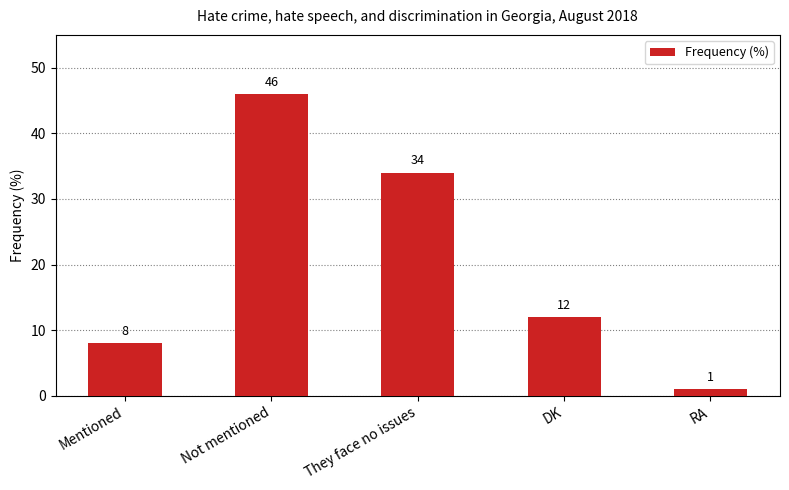

What is the value of the 2nd bar from the left?

46